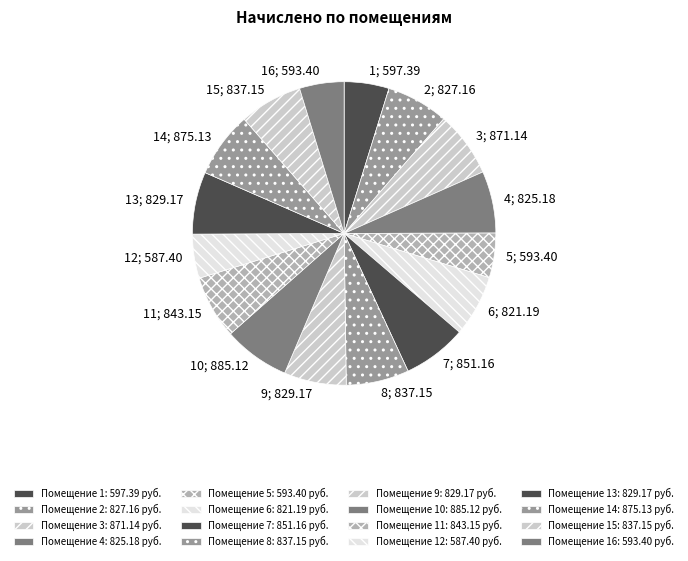

Count the number of slices in the pie.

16